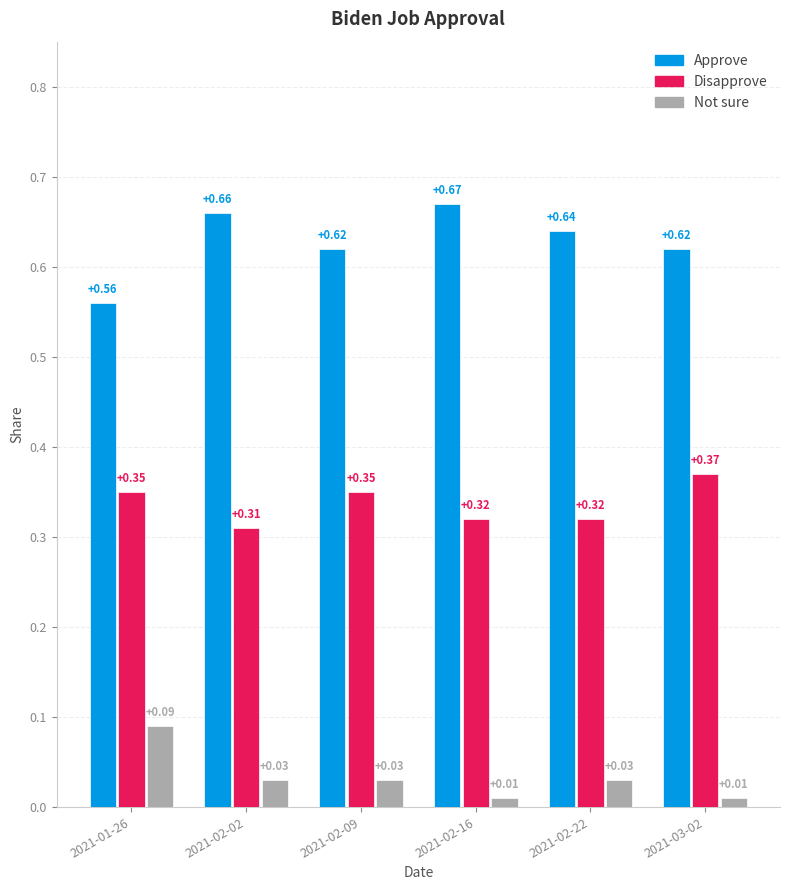

List the series in order of their overall mean, highest first.

Approve, Disapprove, Not sure